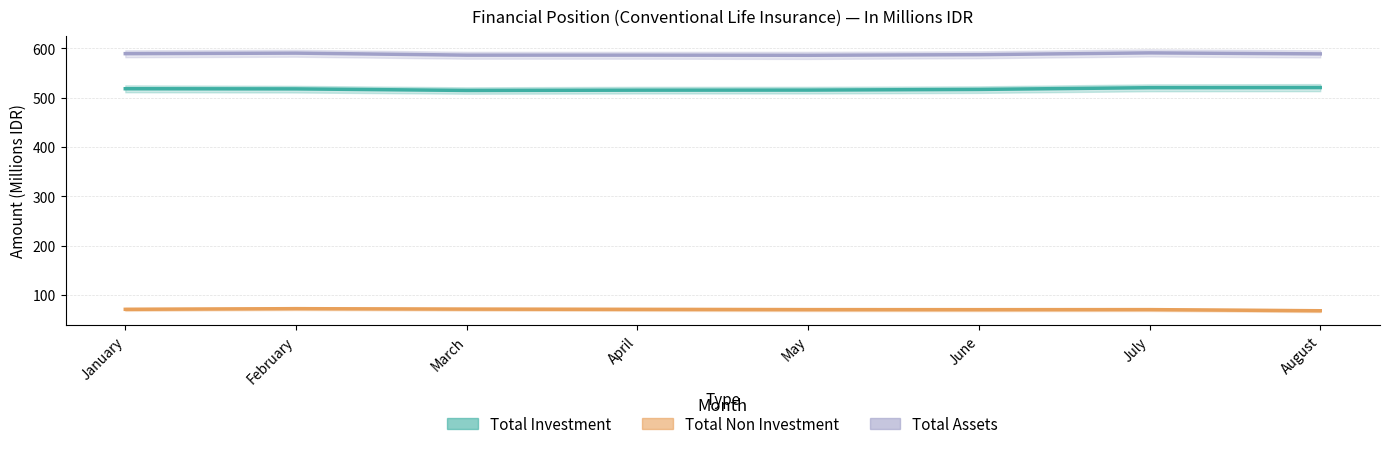

Which series has the largest range (max minus min)?

Total Investment